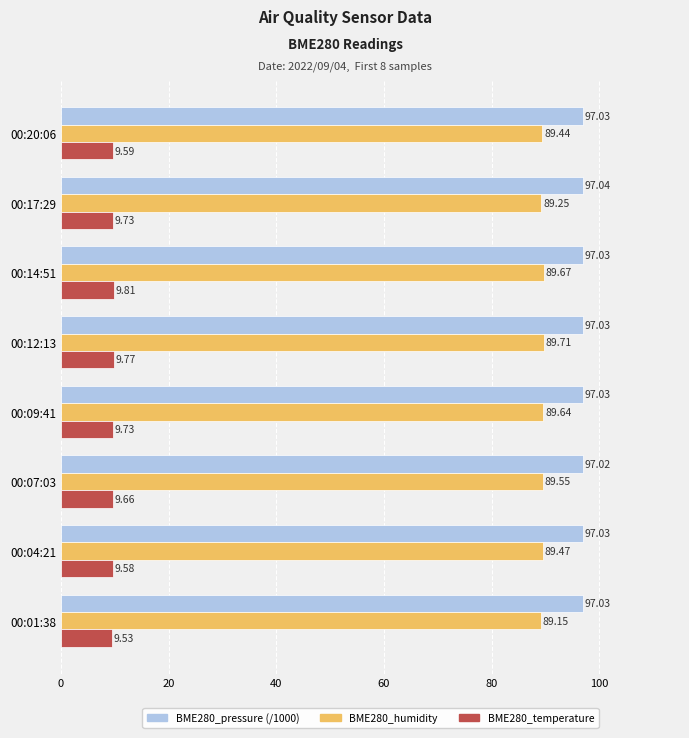

Which series has the largest range (max minus min)?

BME280_humidity